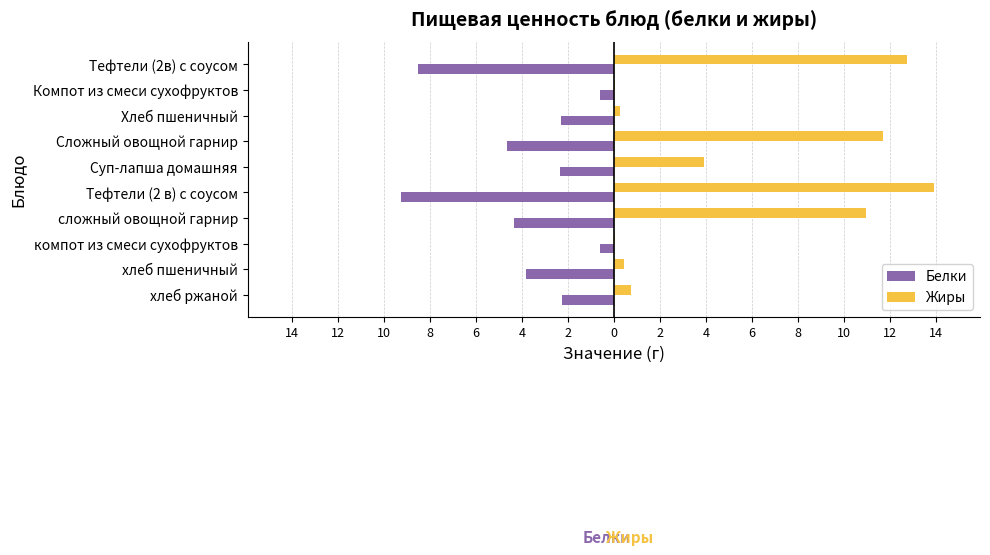

What are all the series names shown in the legend?

Белки, Жиры